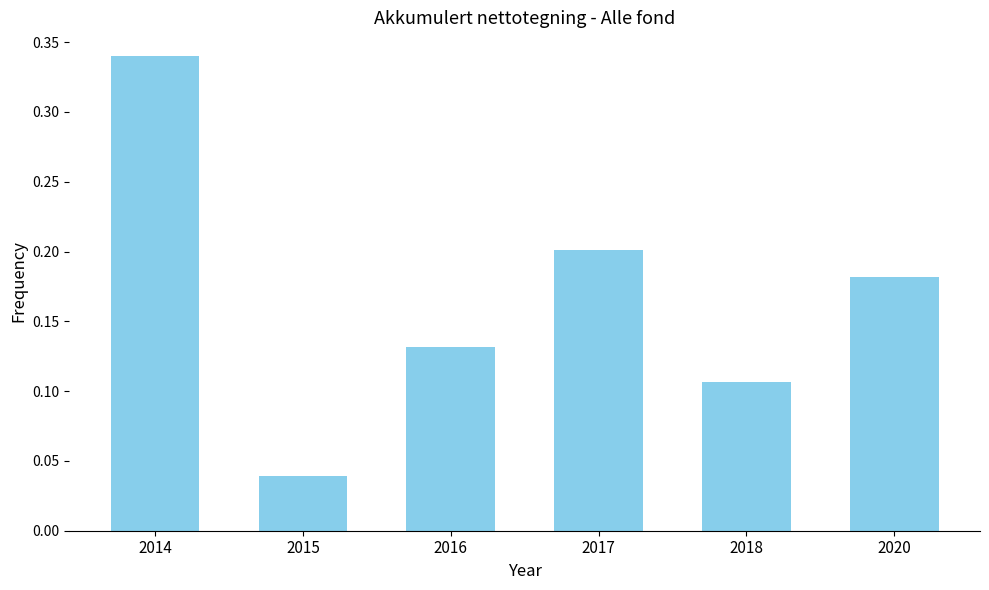

What is the sum of all values?

1.0